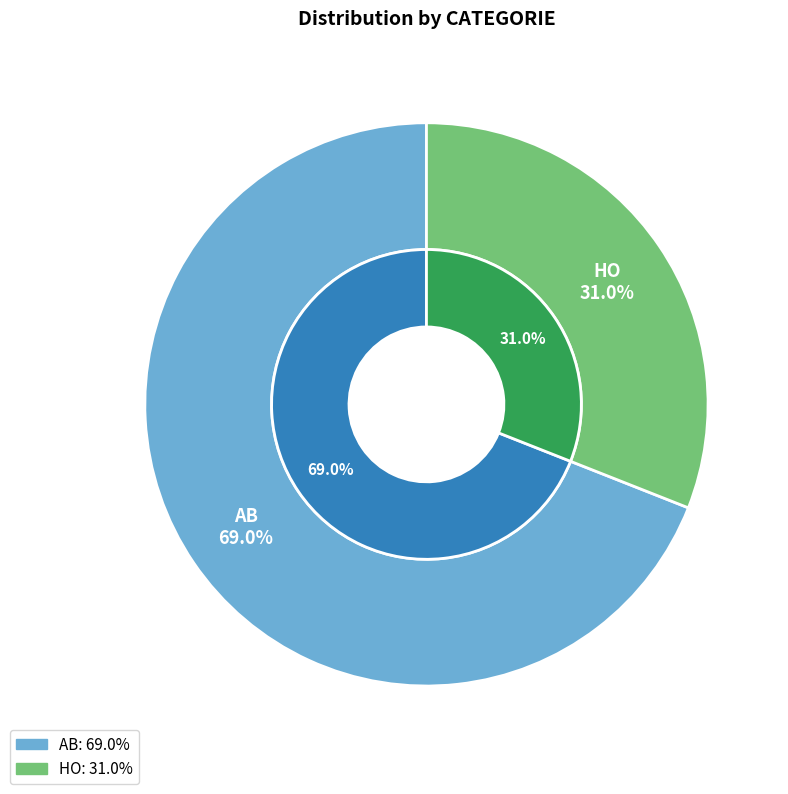

The HO slice represents 23% of the pie. True or false?

False